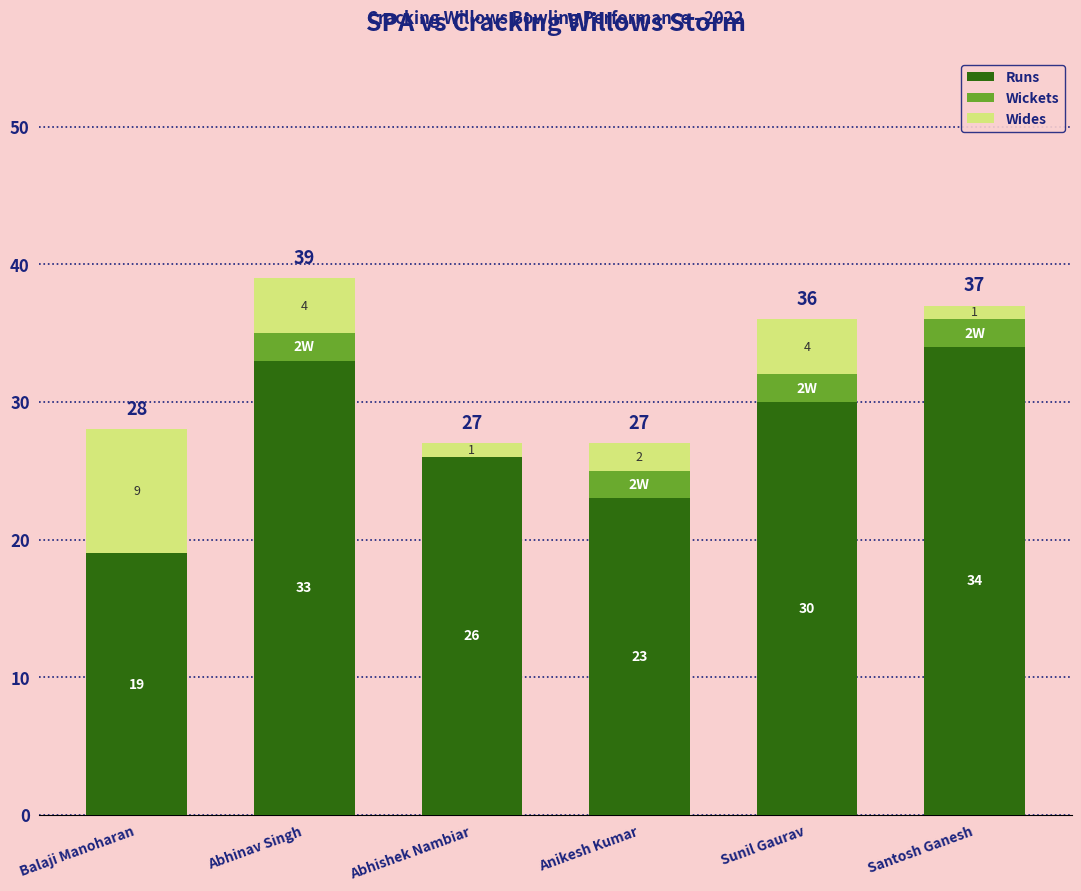

Reading left to right, transcribe the values for Runs.

Balaji Manoharan=19	Abhinav Singh=33	Abhishek Nambiar=26	Anikesh Kumar=23	Sunil Gaurav=30	Santosh Ganesh=34